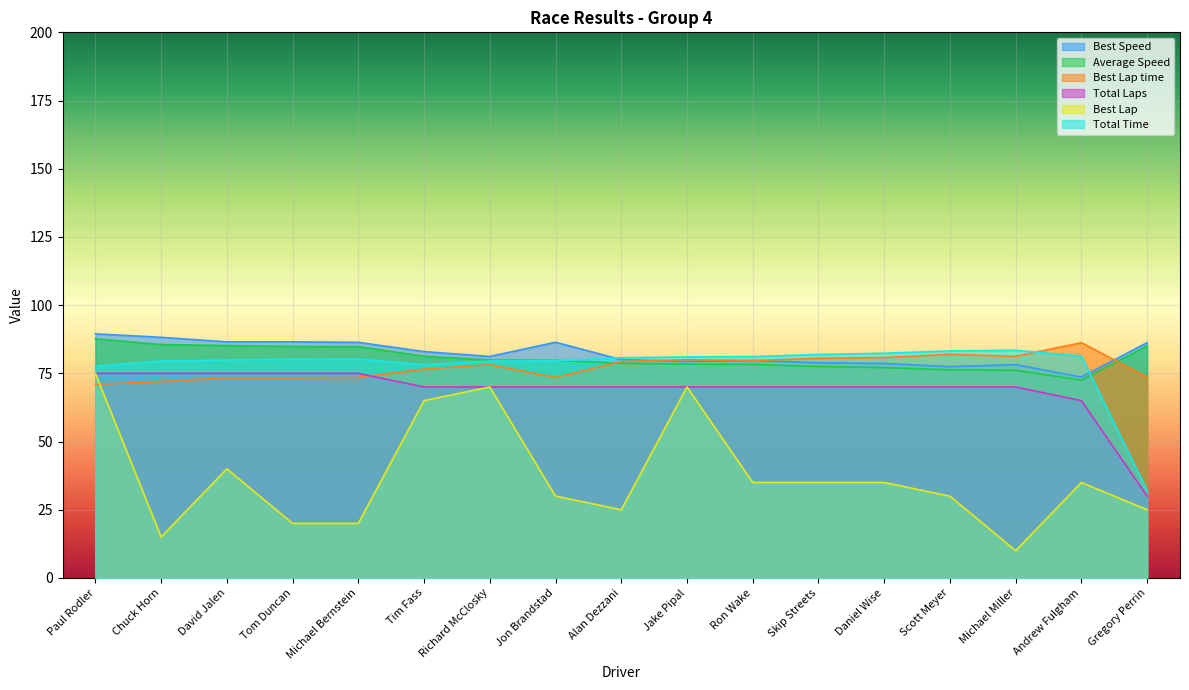

After their last crossing, which series has the higher values: Total Time or Average Speed?

Average Speed